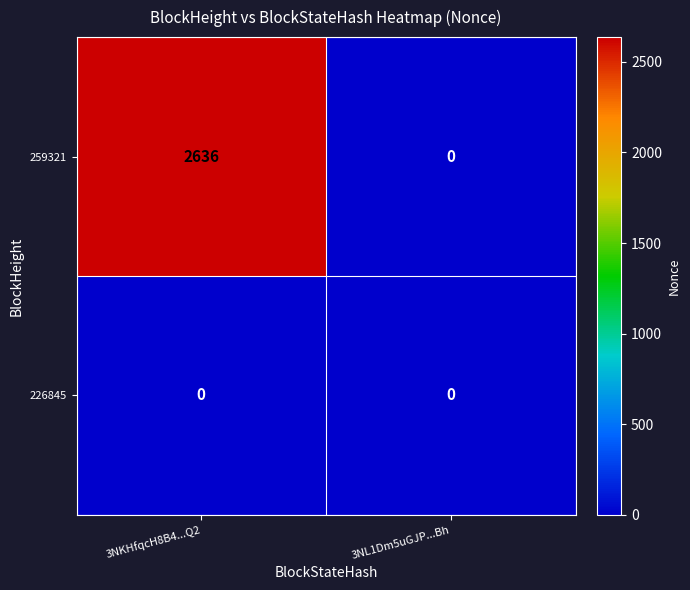

What is the highest value of the 259321 series?

2636